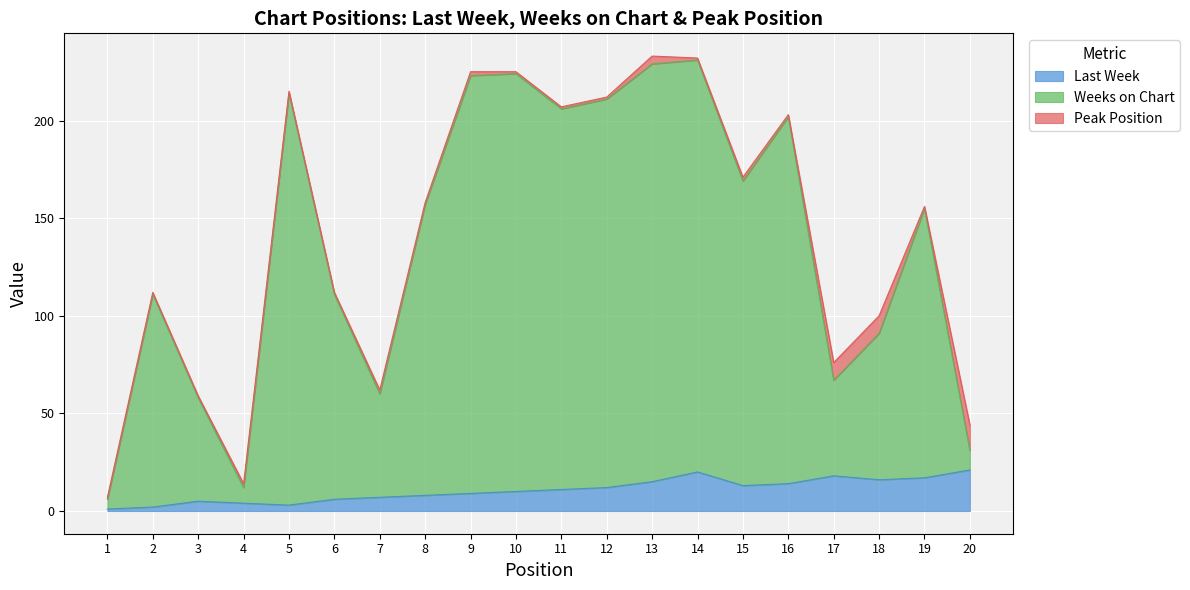

What is the maximum value for Last Week?

21